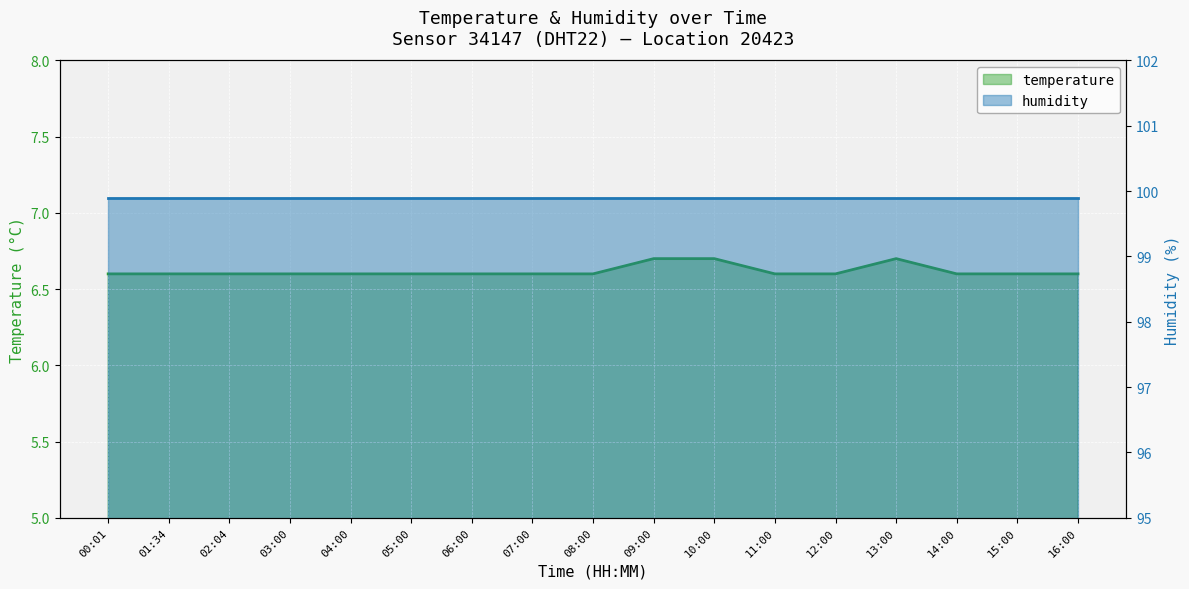

Reading right to left, extract all data points from this chart.

16:00=6.6	15:00=6.6	14:00=6.6	13:00=6.7	12:00=6.6	11:00=6.6	10:00=6.7	09:00=6.7	08:00=6.6	07:00=6.6	06:00=6.6	05:00=6.6	04:00=6.6	03:00=6.6	02:04=6.6	01:34=6.6	00:01=6.6